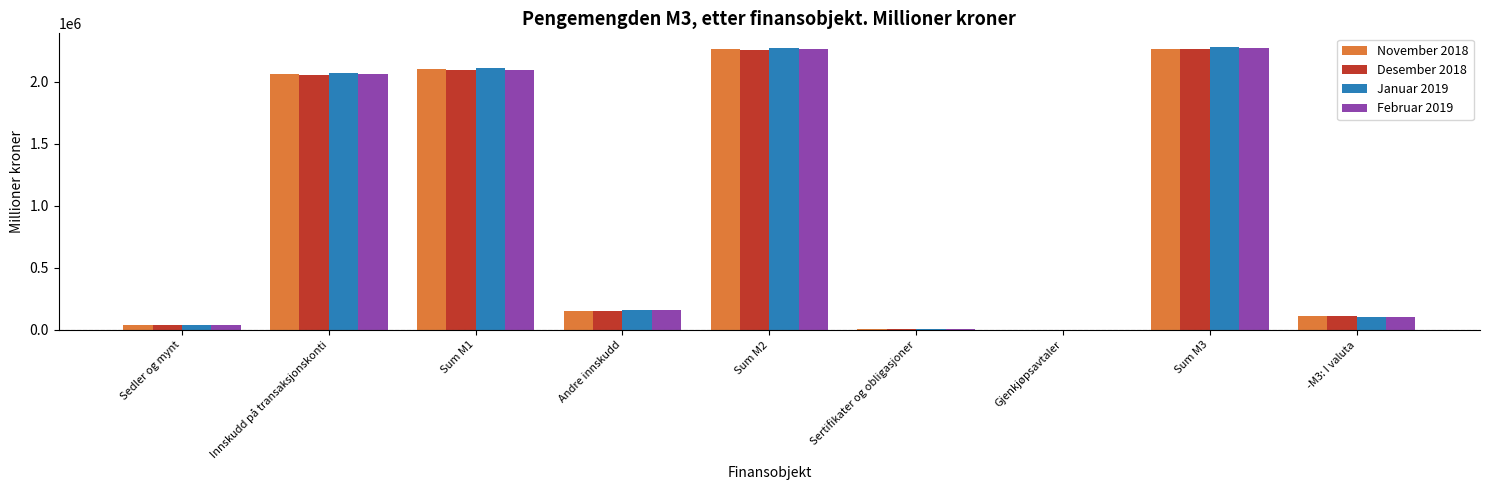

Are the bars horizontal?

No